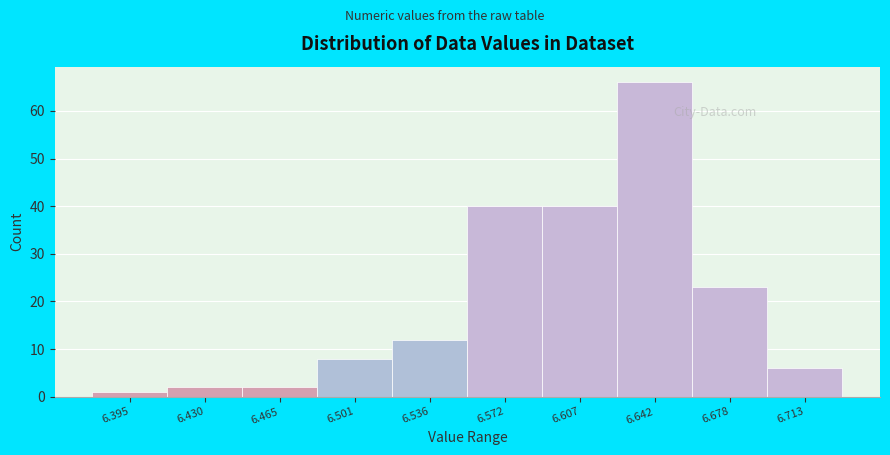

Reading left to right, extract all data points from this chart.

6.395=1	6.430=2	6.465=2	6.501=8	6.536=12	6.572=40	6.607=40	6.642=66	6.678=23	6.713=6